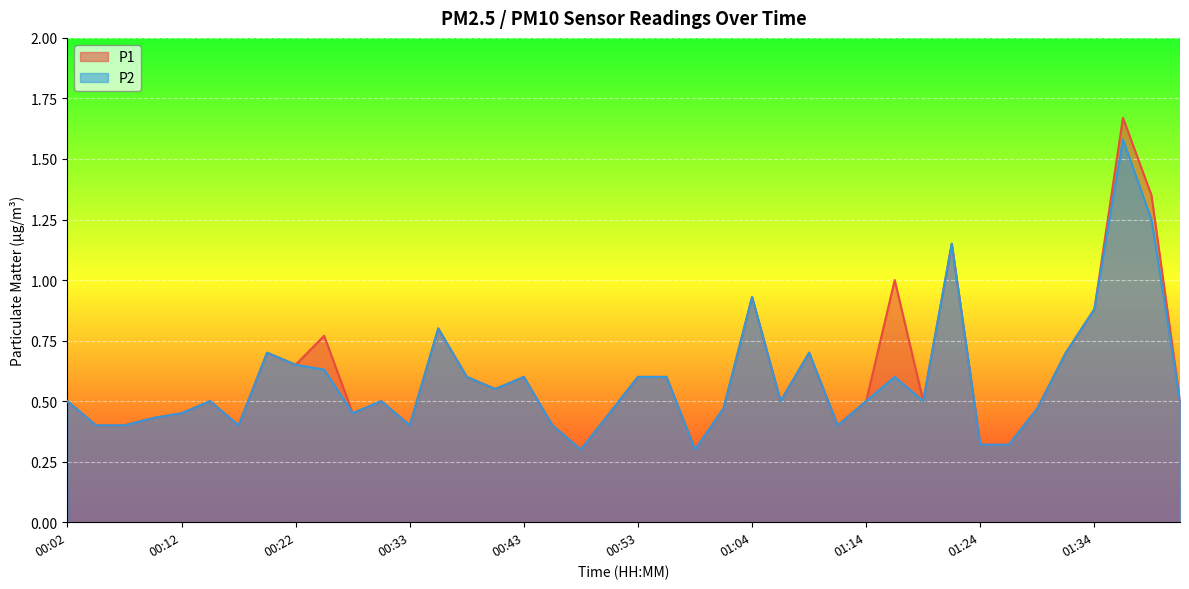

Which category has the highest value in the P1 series?

01:37